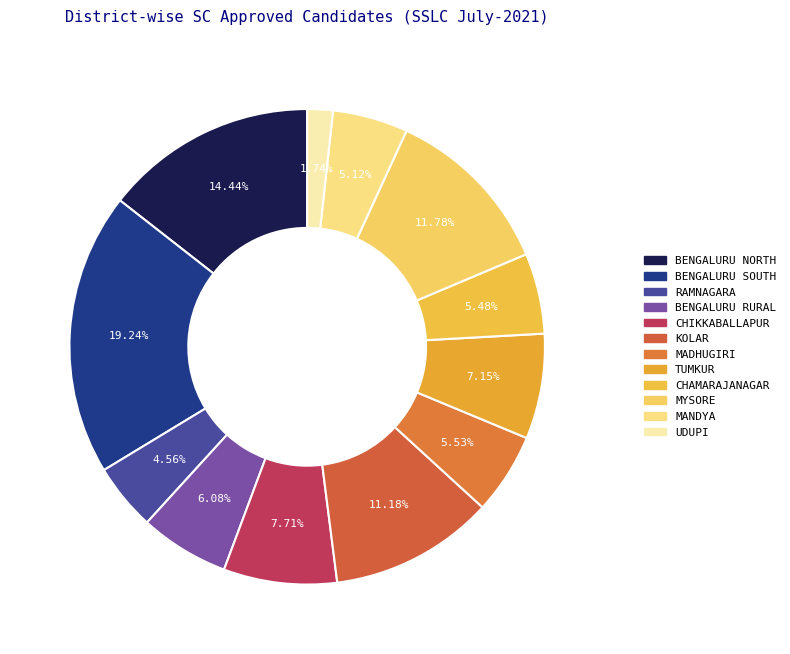

Which slice is the smallest?

UDUPI